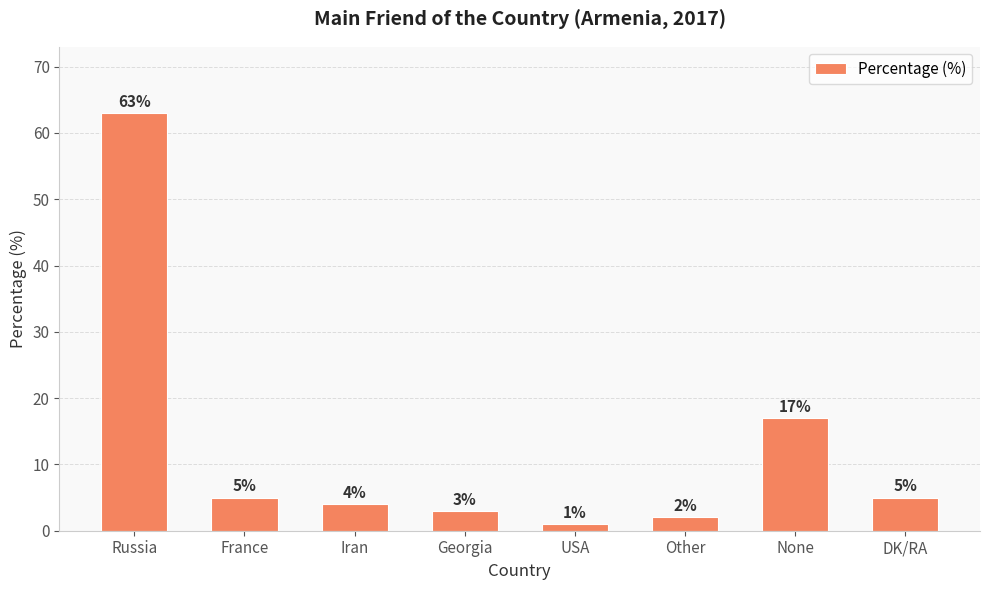

What is the label of the 4th bar from the left?

Georgia